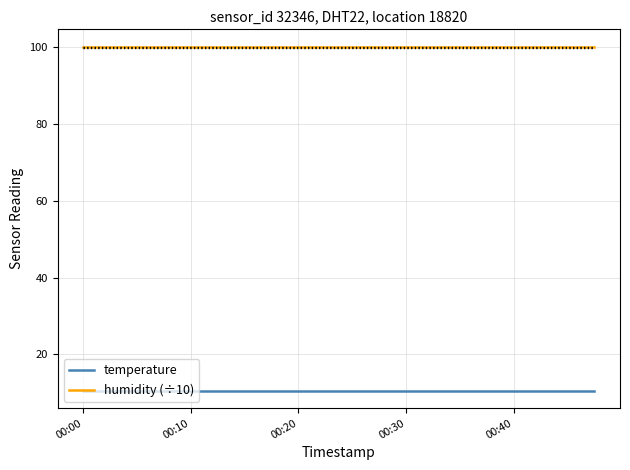

Rank the series by their average value, from lowest to highest.

temperature, humidity (÷10)